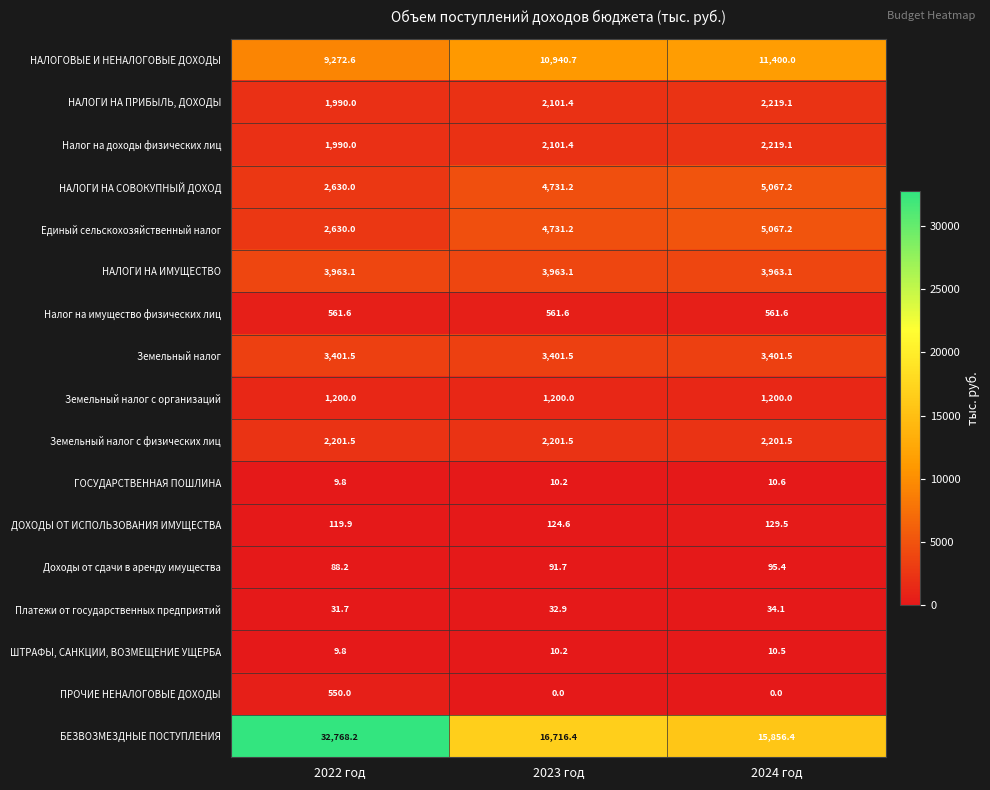

What is the difference between the maximum and second lowest values in the НАЛОГИ НА СОВОКУПНЫЙ ДОХОД series?

336.0